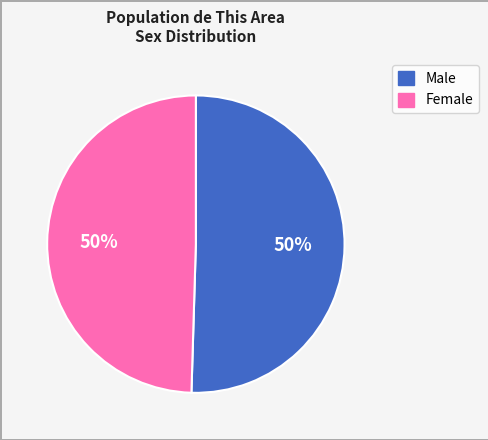

Approximately how many times larger is the value at Male compared to Female?

1.0